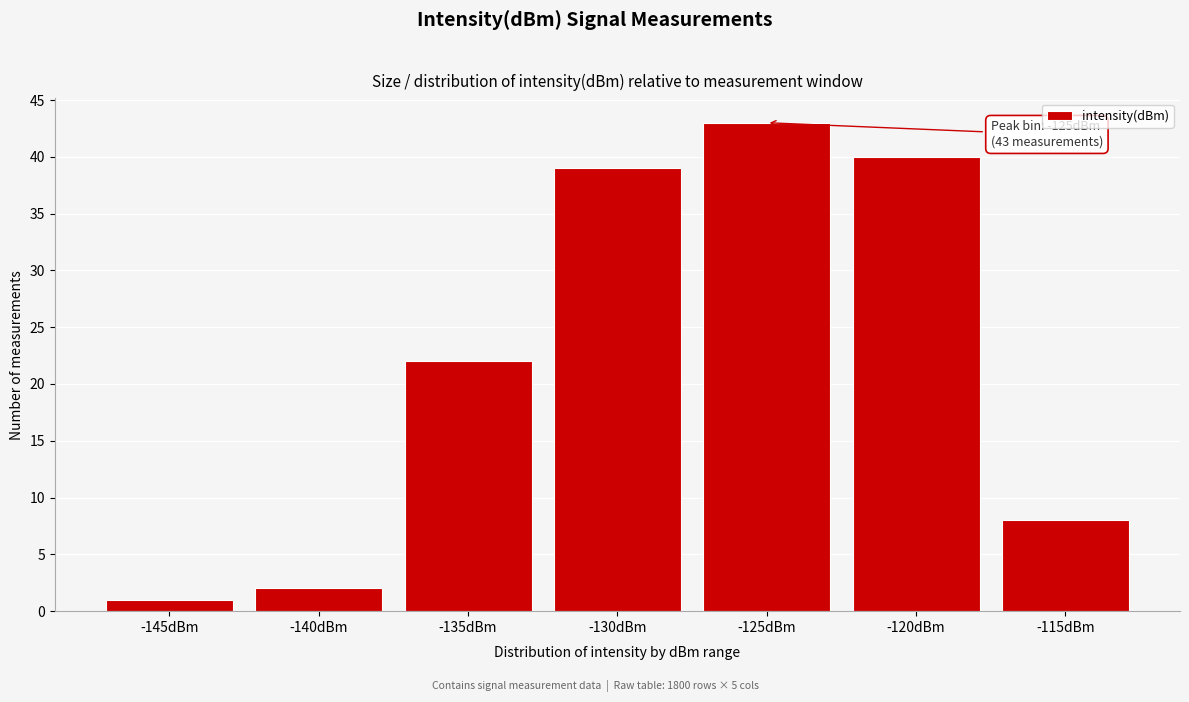

Reading left to right, what are all the values shown in this chart?

-145dBm=1	-140dBm=2	-135dBm=22	-130dBm=39	-125dBm=43	-120dBm=40	-115dBm=8